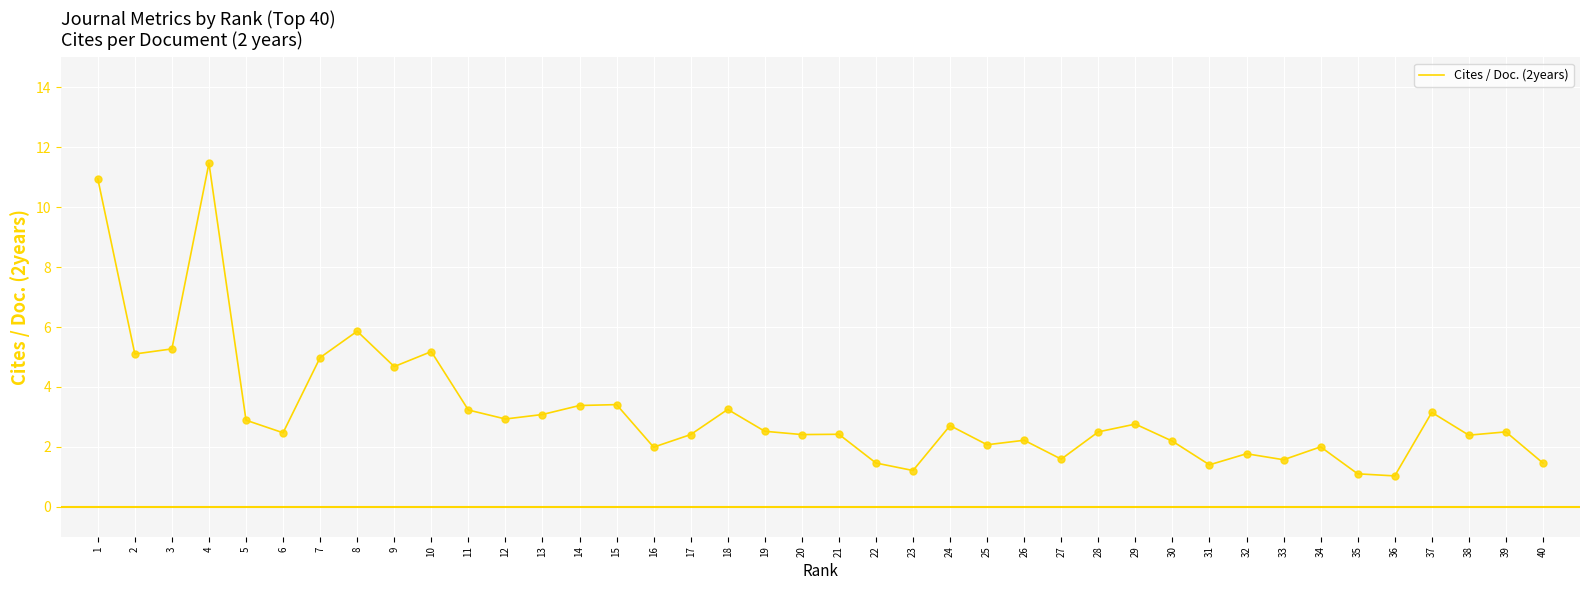

Which has a higher value, 11 or 26?

11